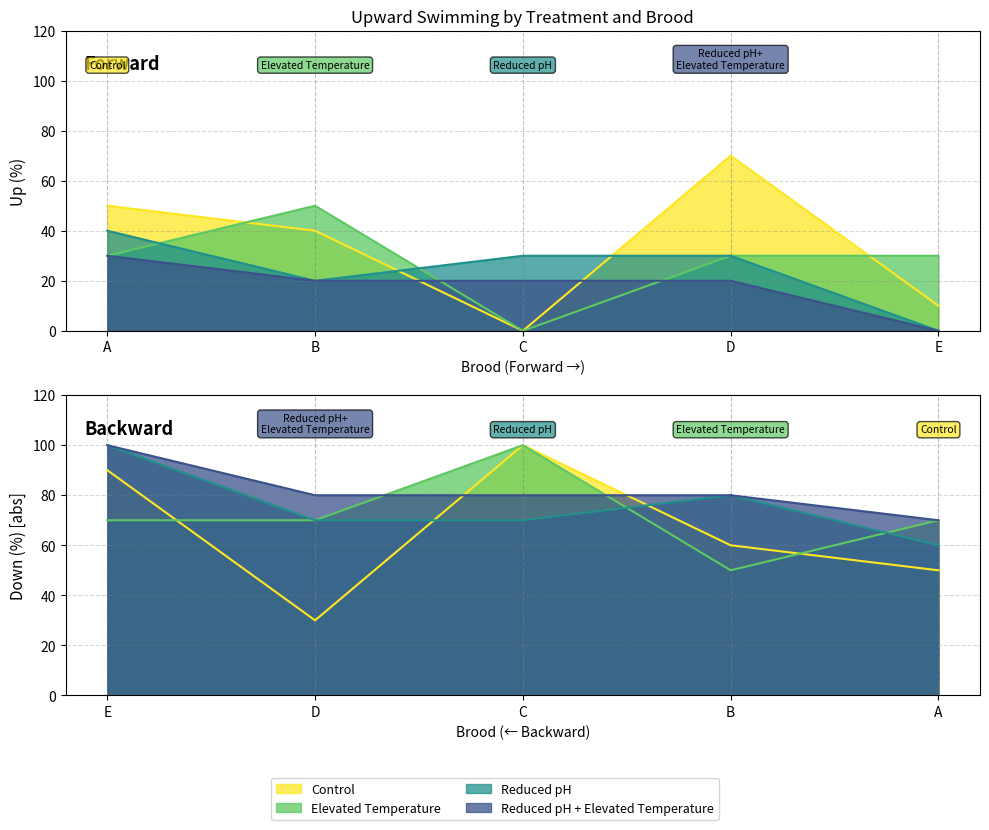

Is it true that Control equals 0 at C?

True